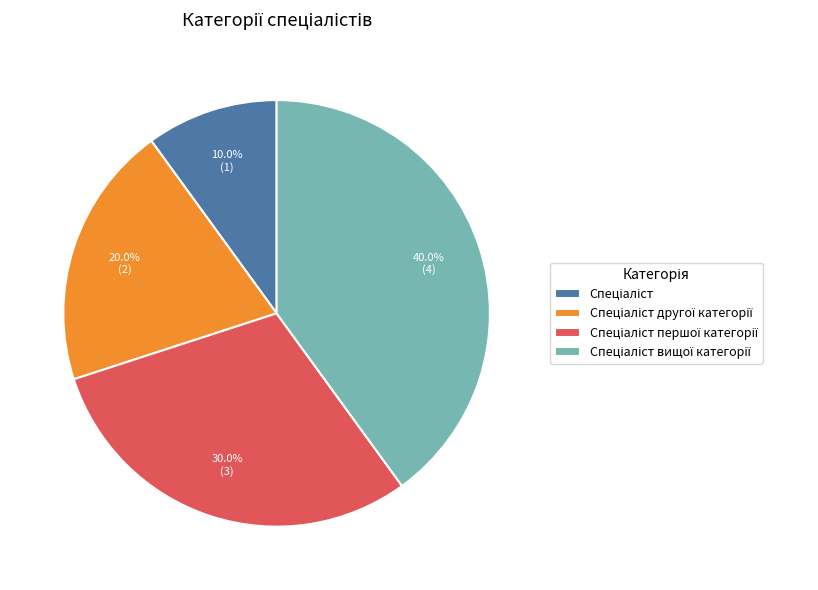

Does any single category account for the majority?

No